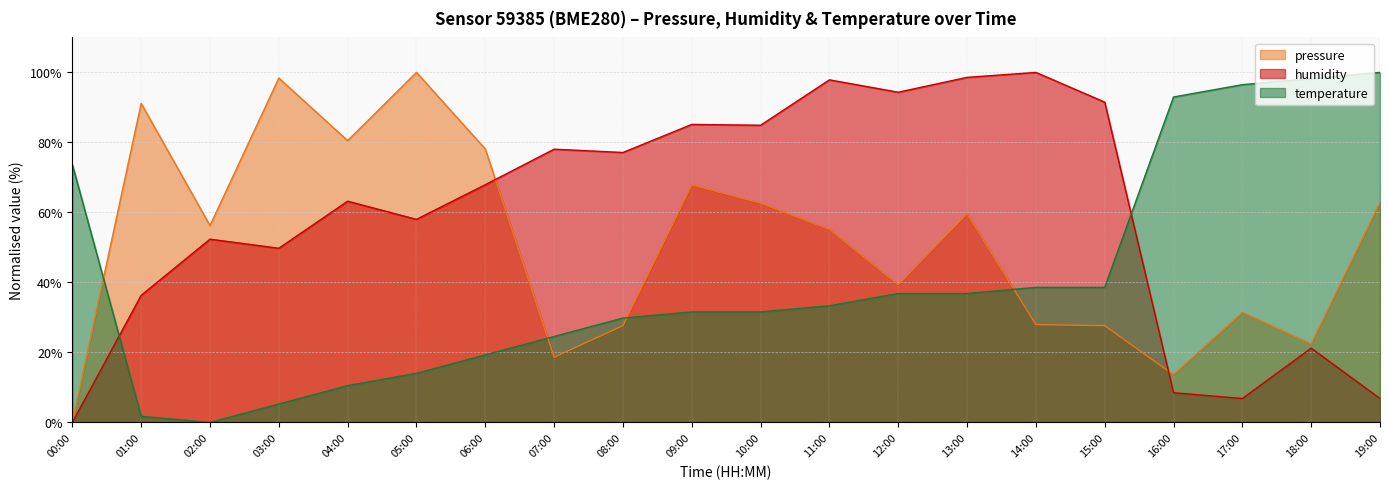

How many times do temperature and pressure cross each other?

4